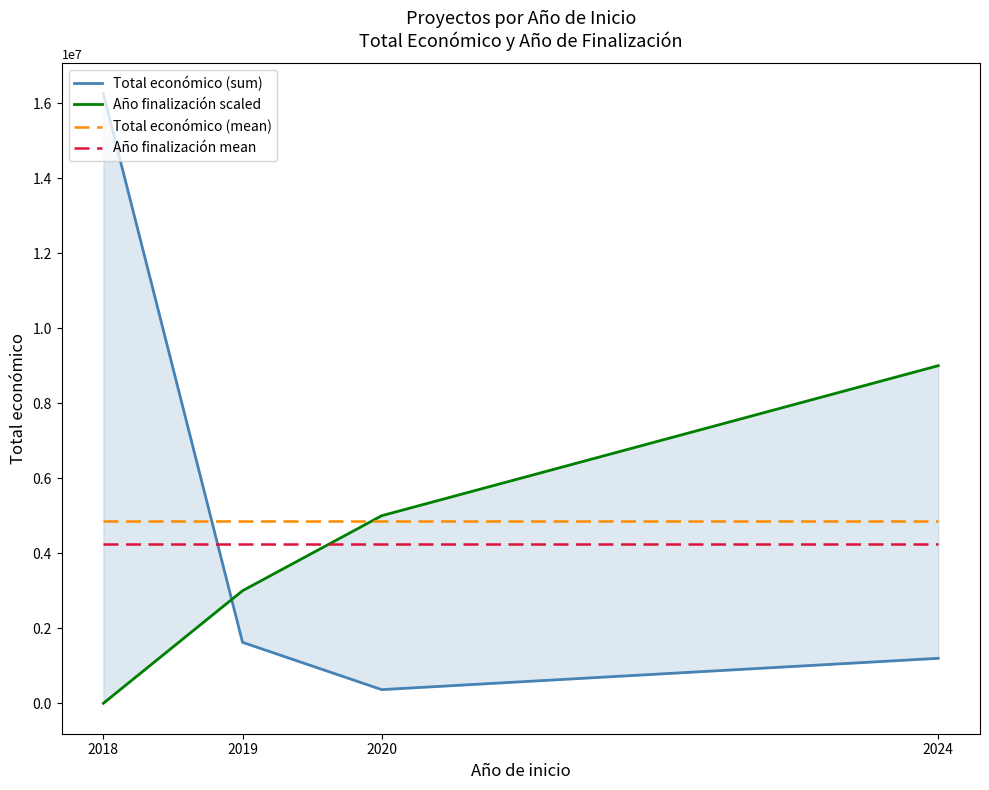

Reading left to right, what are all the values shown in this chart?

Total económico (sum): 2018=16245015.0	2019=1623964.0	2020=363424.0	2024=1198303.0
Año finalización scaled: 2018=0.0	2019=3000000.0	2020=5000000.0	2024=9000000.0
Total económico (mean): 2018=4857676.5	2019=4857676.5	2020=4857676.5	2024=4857676.5
Año finalización mean: 2018=4250000.0	2019=4250000.0	2020=4250000.0	2024=4250000.0